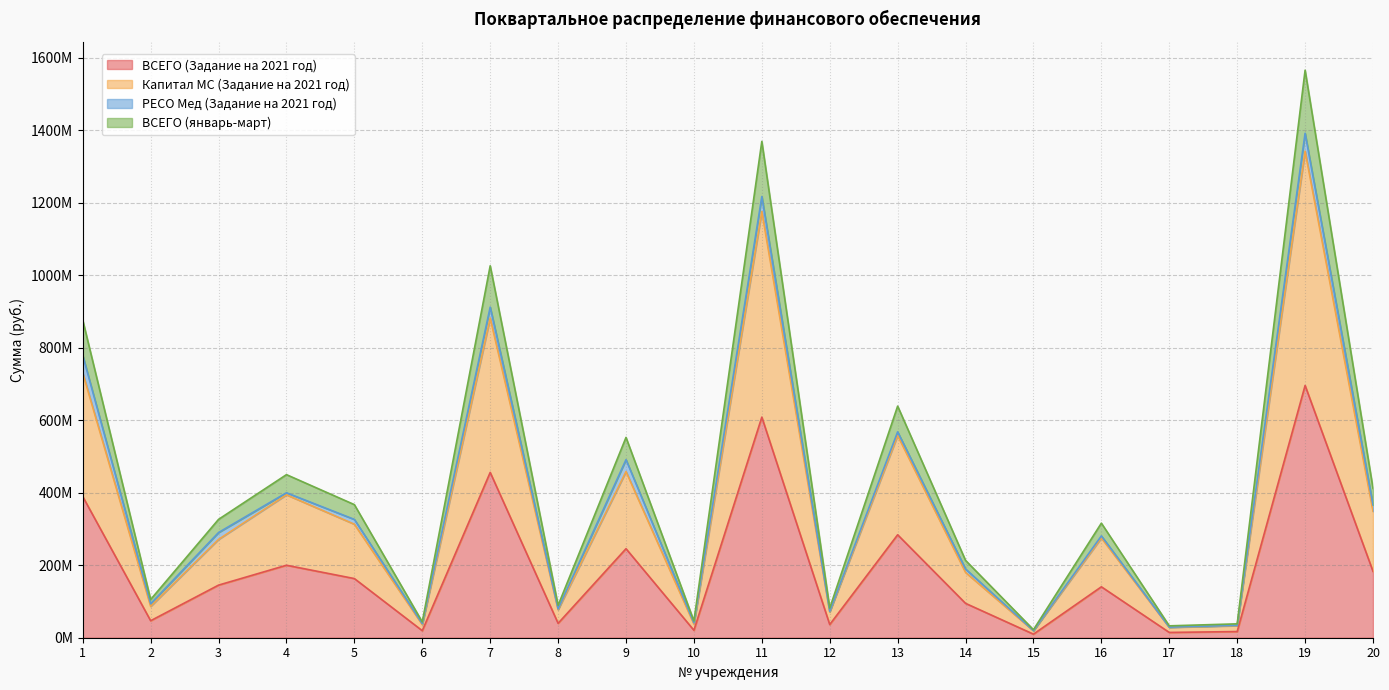

What is the difference between the Капитал МС (Задание на 2021 год) values at 3 and 5?

41920303.0